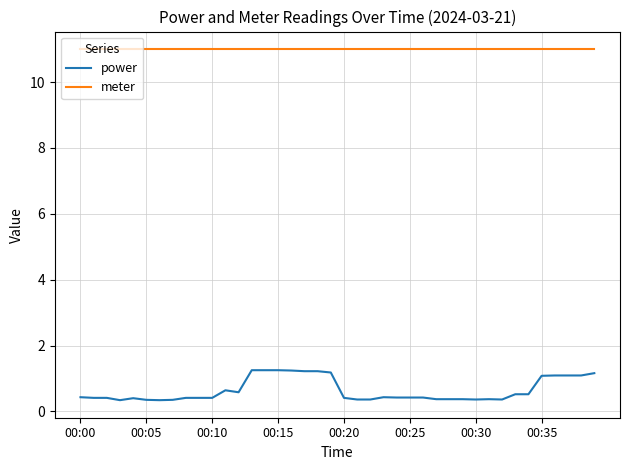

Which series has the largest total across all categories?

meter